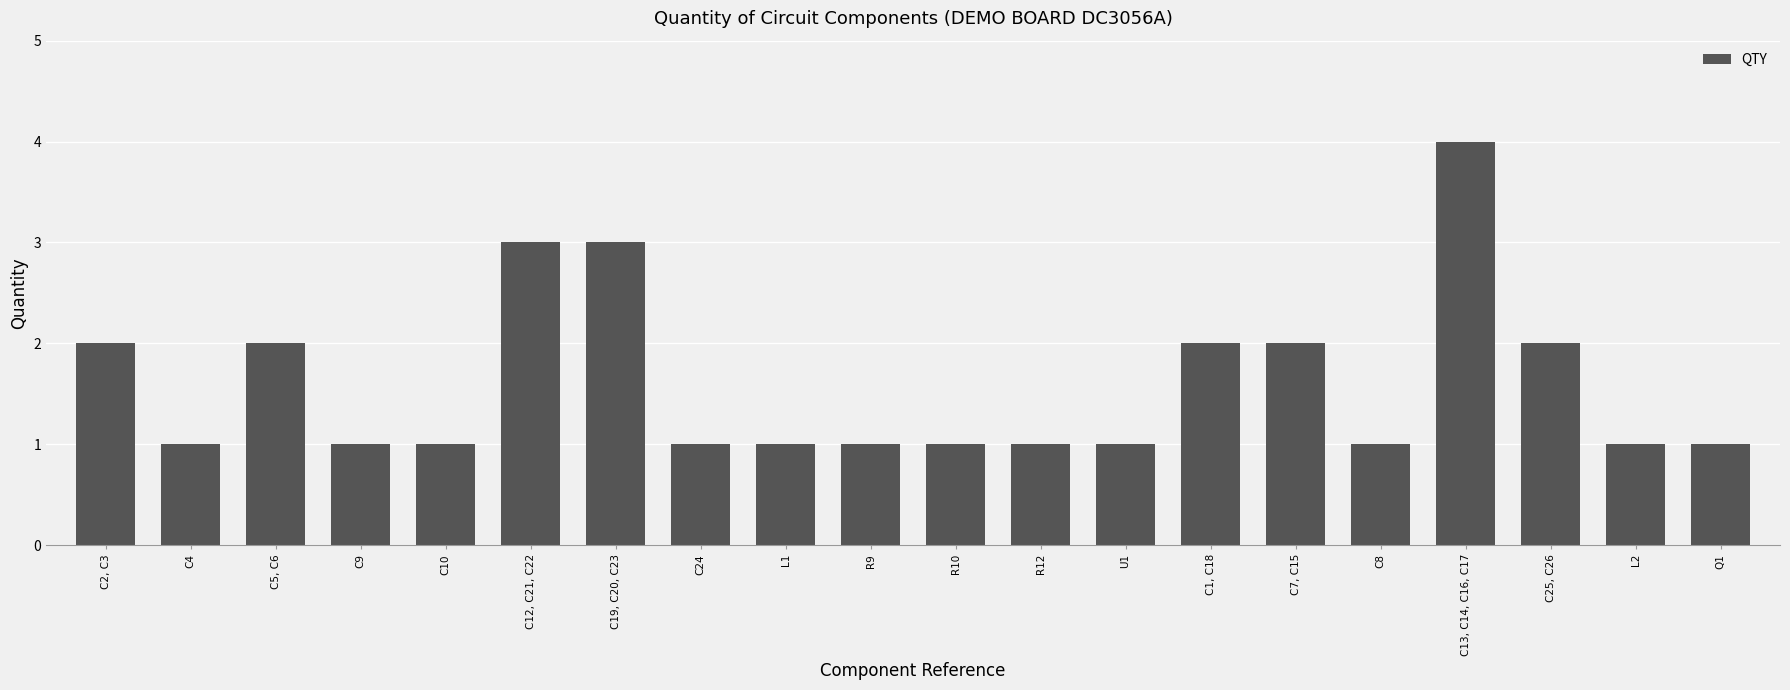

Which has a higher value, L2 or C1, C18?

C1, C18